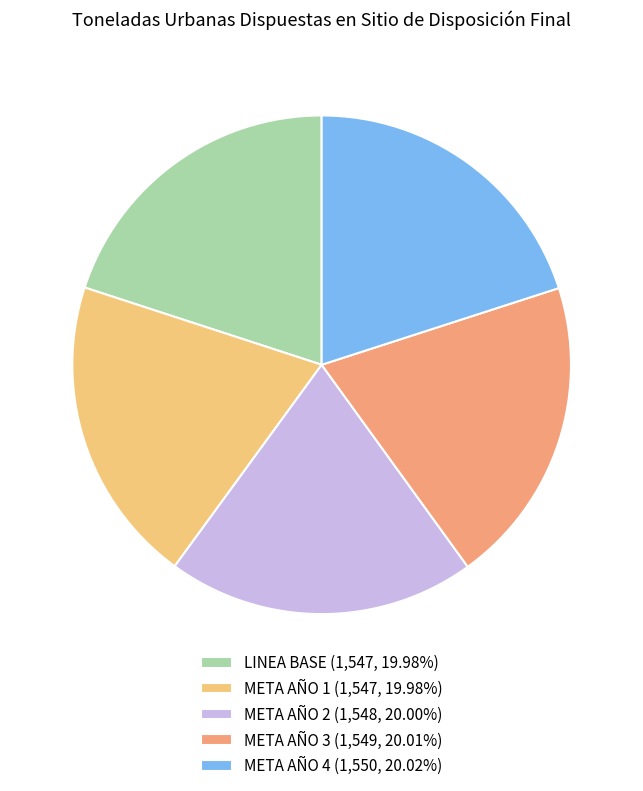

Combined, do META AÑO 3 (1,549, 20.01%) and META AÑO 1 (1,547, 19.98%) account for over 50%?

No